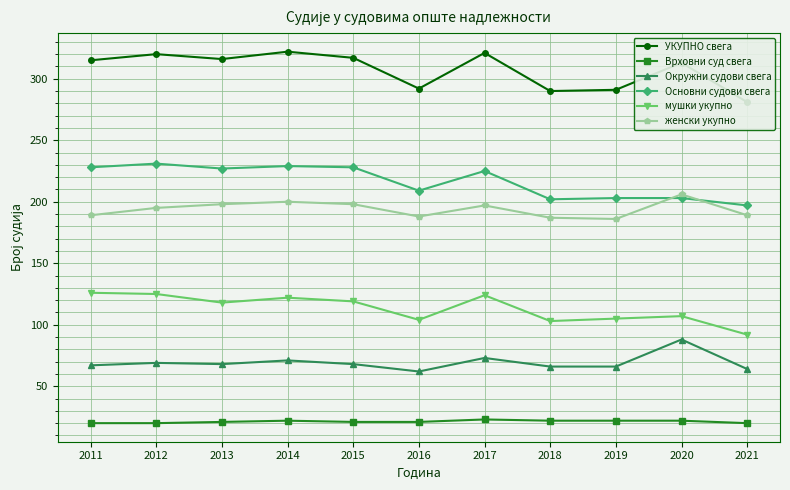

What is the total value across all series at 2020?

939